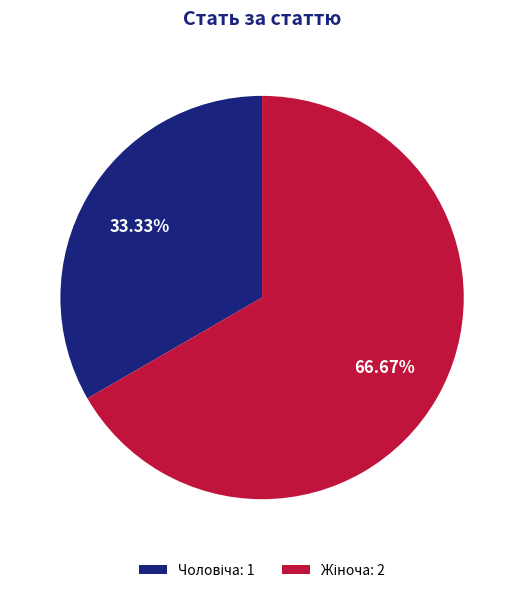

How many slices are in this pie chart?

2